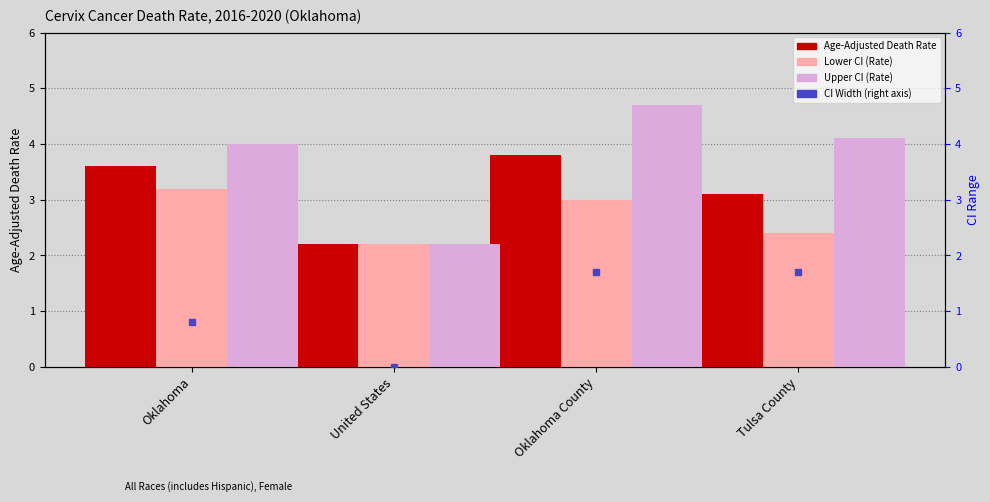

How many values in the Age-Adjusted Death Rate series exceed 3?

3